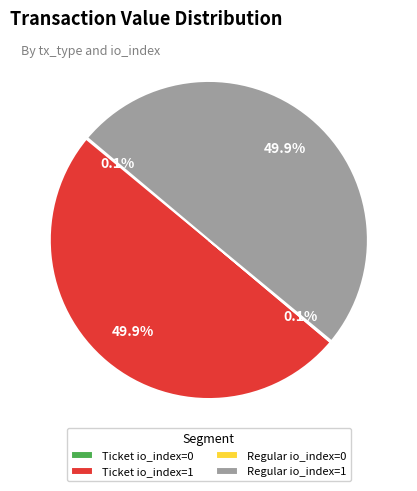

What portion of the pie excludes Ticket io_index=1?

50.1%